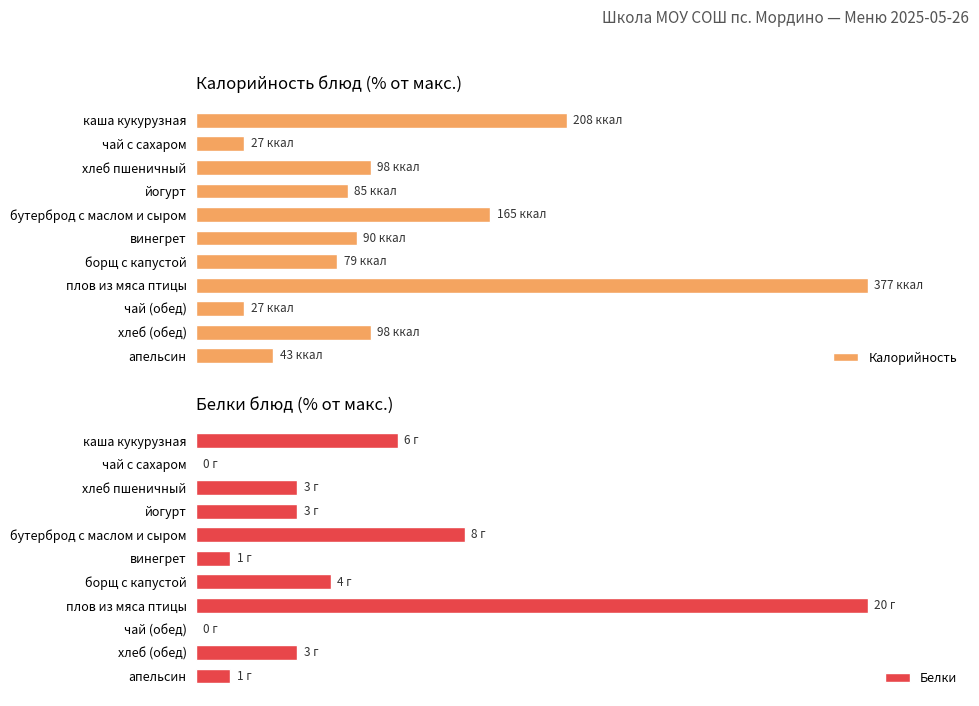

At how many categories does at least one series exceed 24?

5